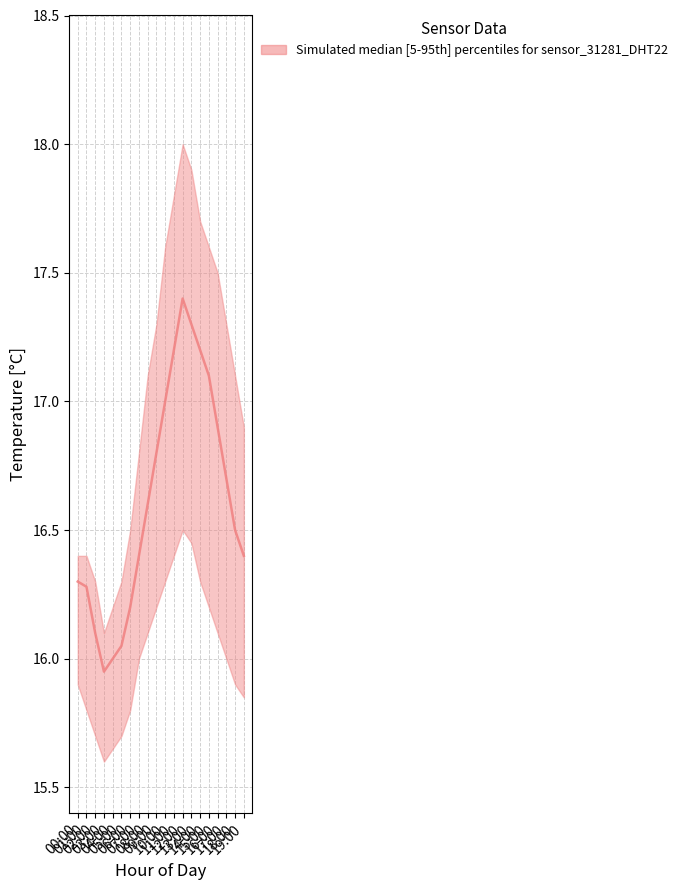

What is the maximum value shown in the chart?

17.4